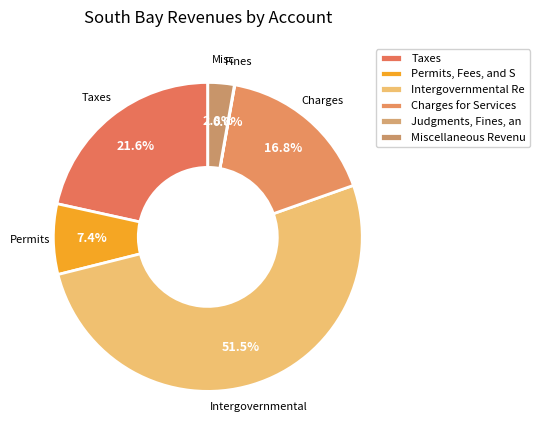

What is the change in value from Taxes to Charges for Services?

-246744